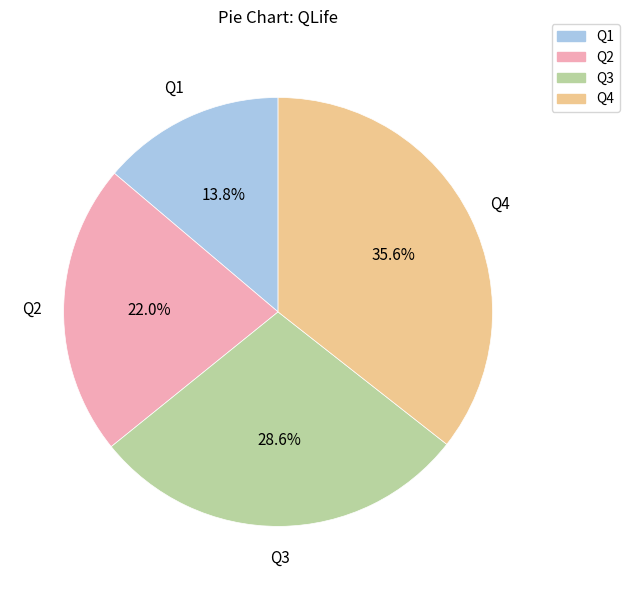

To the nearest percent, what is the average slice percentage?

25%